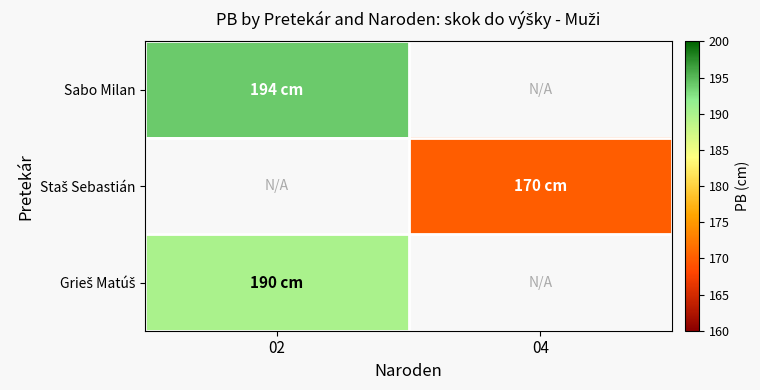

At which label is Sabo Milan closest to 194?

02